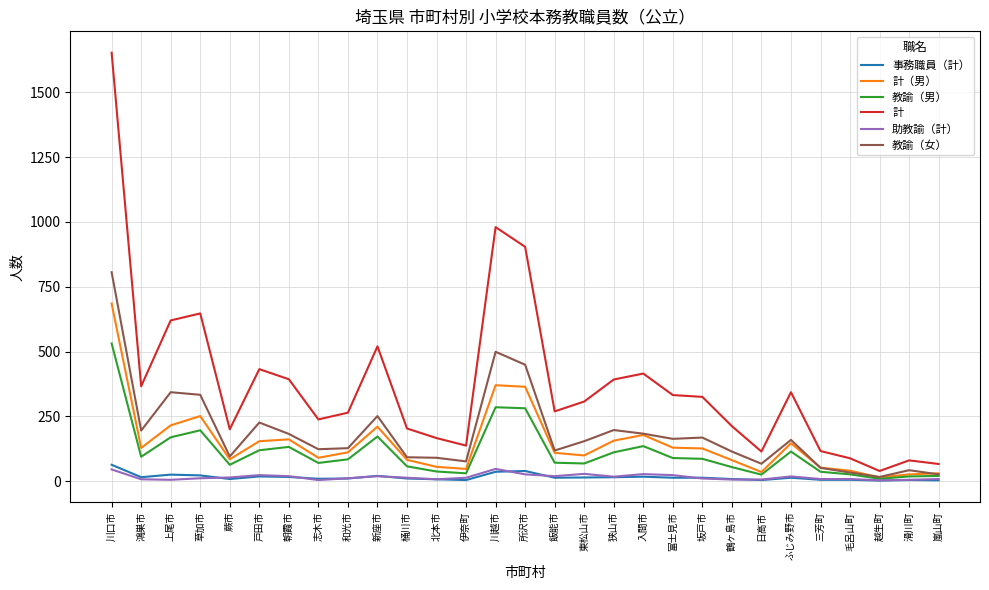

Is the value of 教諭（女） at 越生町 greater than the value of 教諭（男） at 和光市?

No